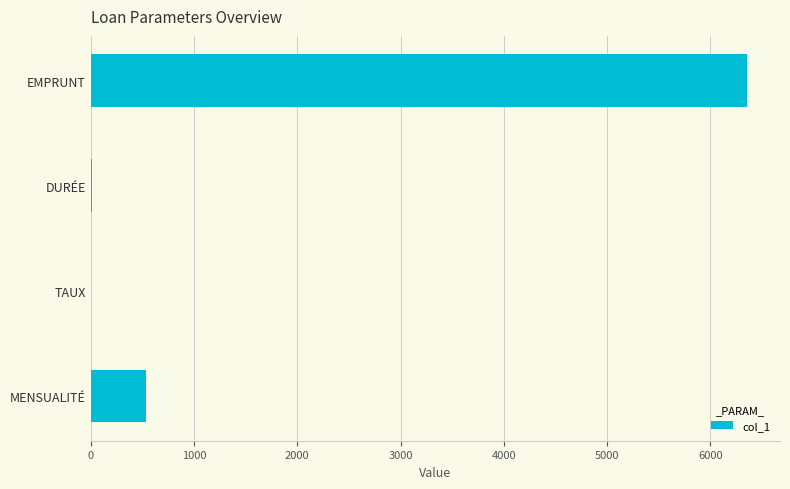

Is it true that the value at EMPRUNT is 1957.4?

False